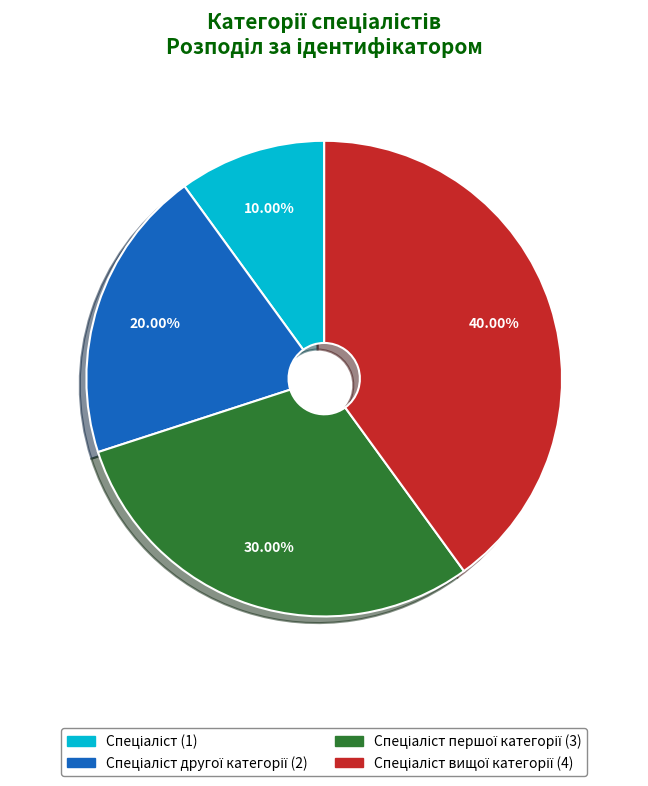

Is there a majority slice in this chart?

No